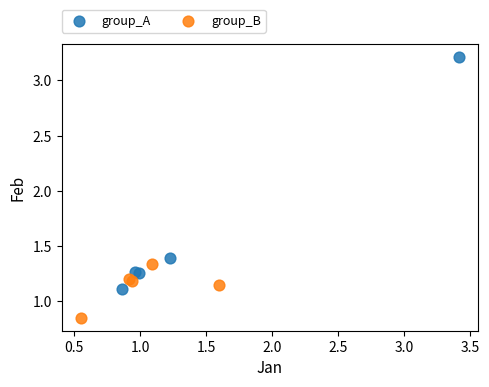

Which series has the widest spread of Y values?

group_A